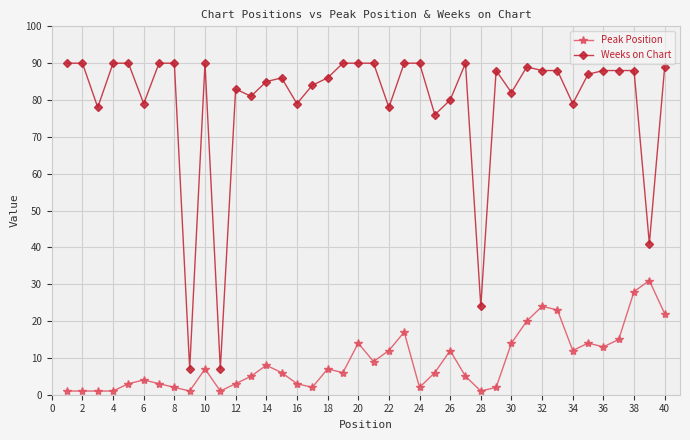

True or false: Weeks on Chart and Peak Position cross at least once.

False